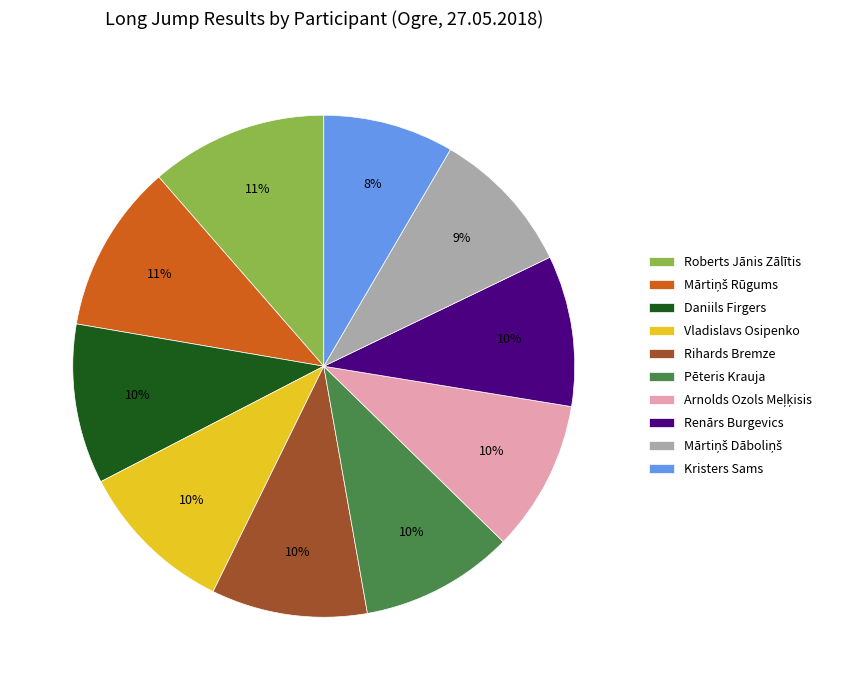

What is the smallest slice in the pie chart?

Kristers Sams